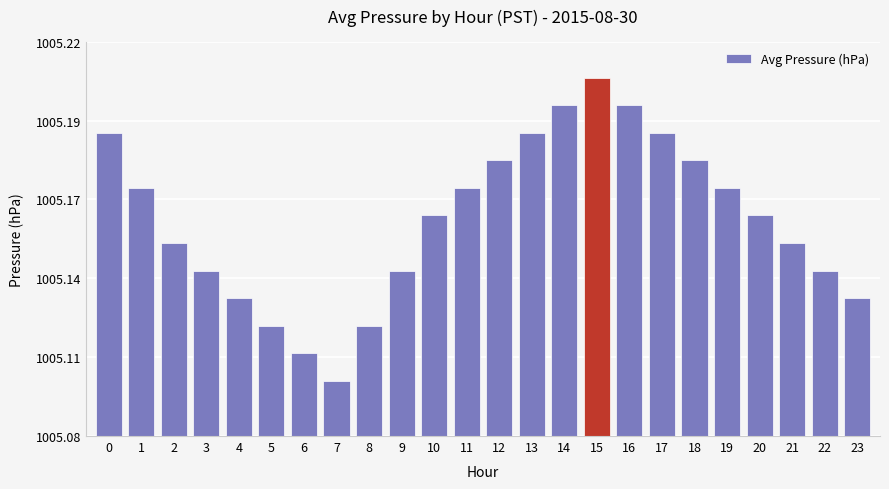

Does the chart contain any negative values?

No